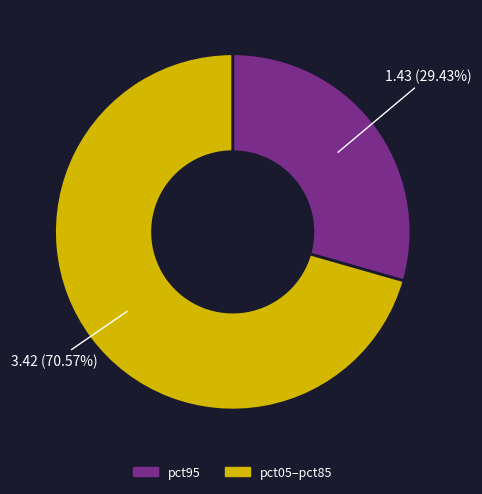

To the nearest percent, what is the difference between the largest and smallest slice percentages?

41%